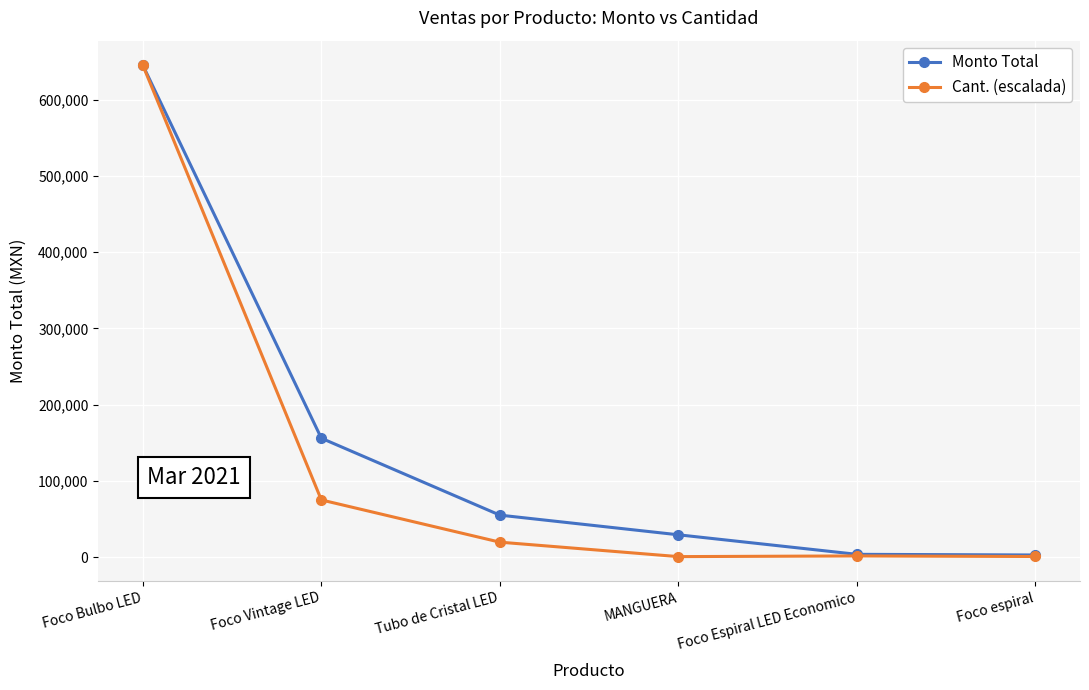

How many lines are shown in the chart?

2